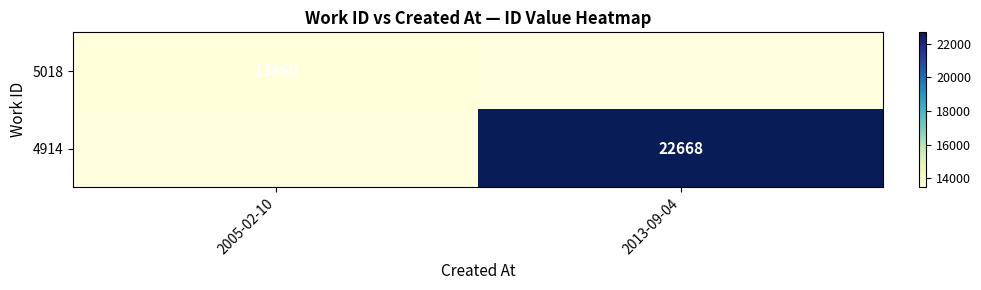

What is the smallest value displayed?

13460.0